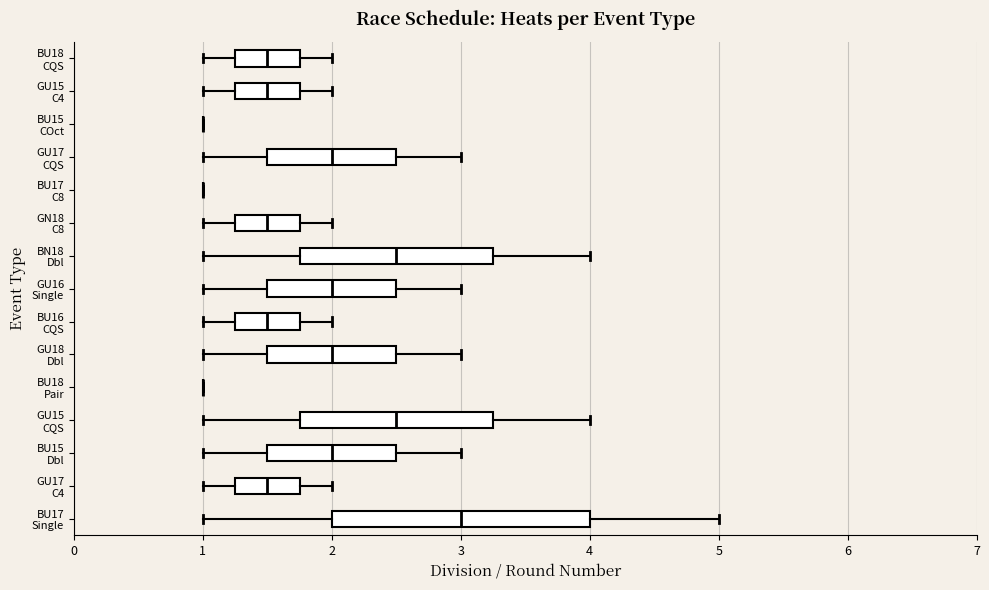

Where is the right edge of the box for GU15 C4 on the x-axis? The values are not printed on the chart, so give them approximately, as read against the axis.

1.8